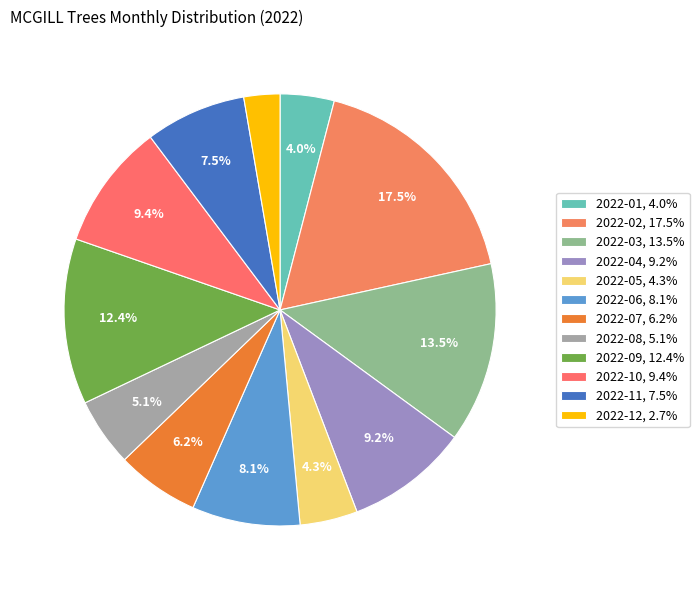

To the nearest percent, what is the difference between the 2022-09 and 2022-07 slice percentages?

6%